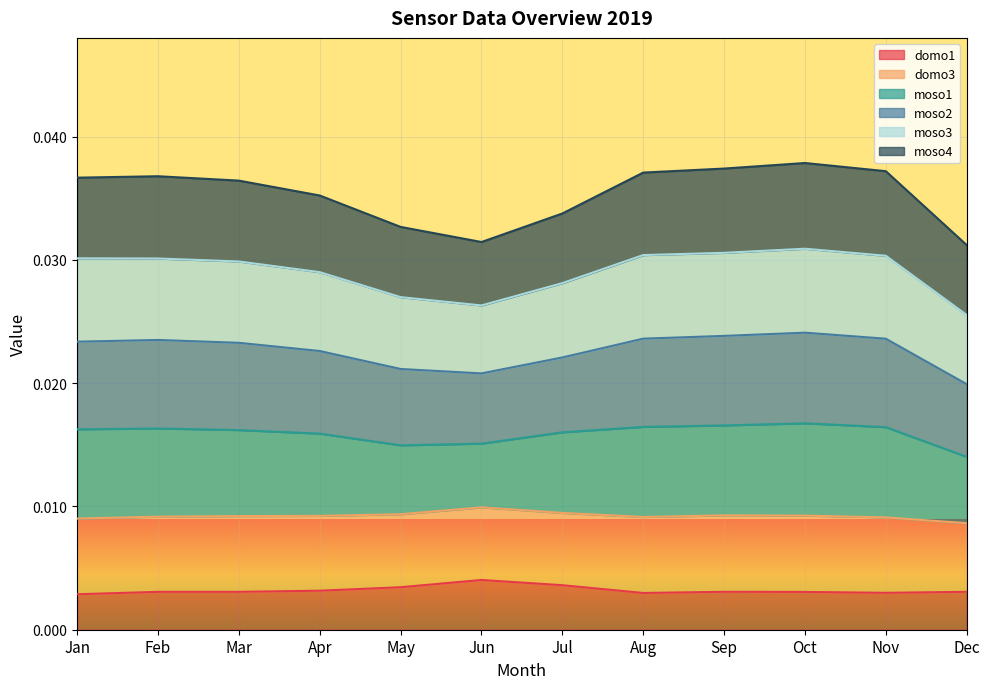

The moso3 series shows 0.0 at Oct. True or false?

True